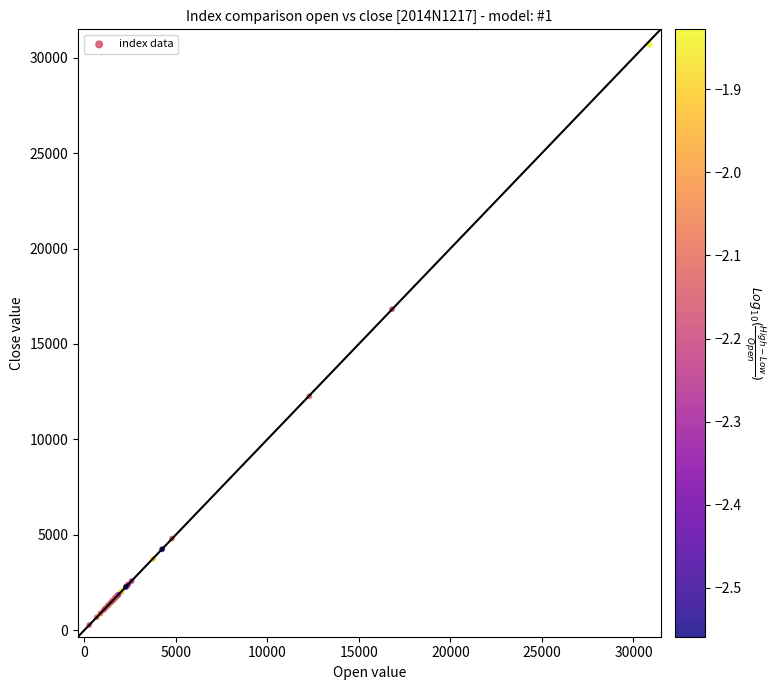

What Y value in the scatter plot is closest to 15478?

16819.7